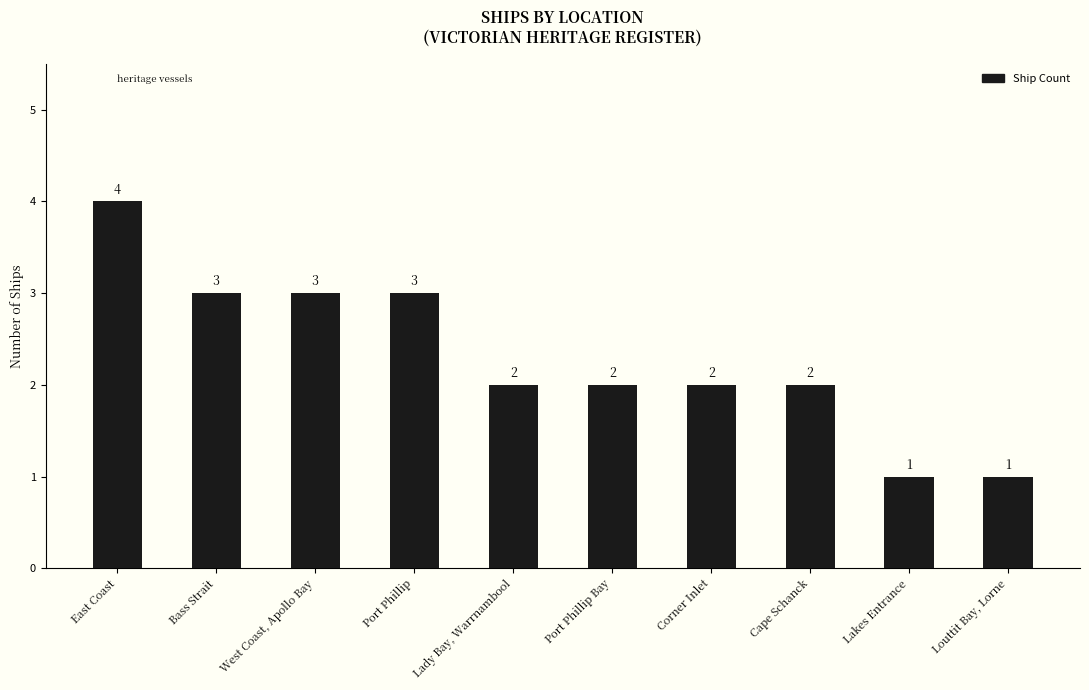

How many bars are there in total?

10